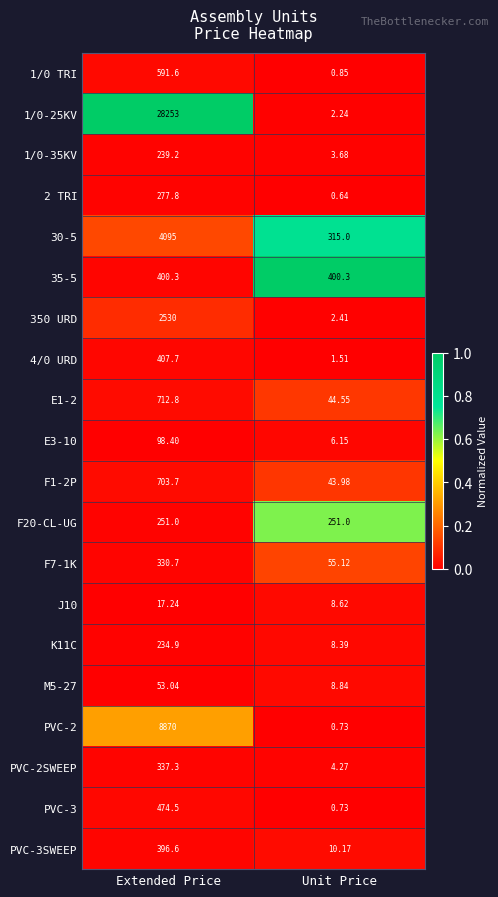

Which series has the largest total across all categories?

1/0-25KV